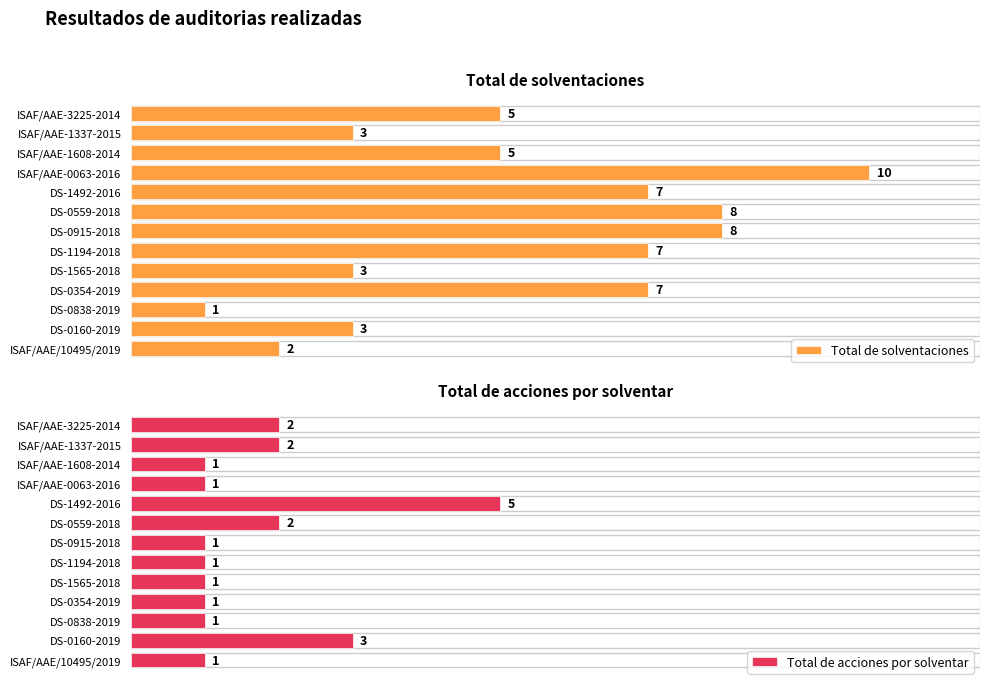

What are all the series names shown in the legend?

Total de solventaciones, Total de acciones por solventar